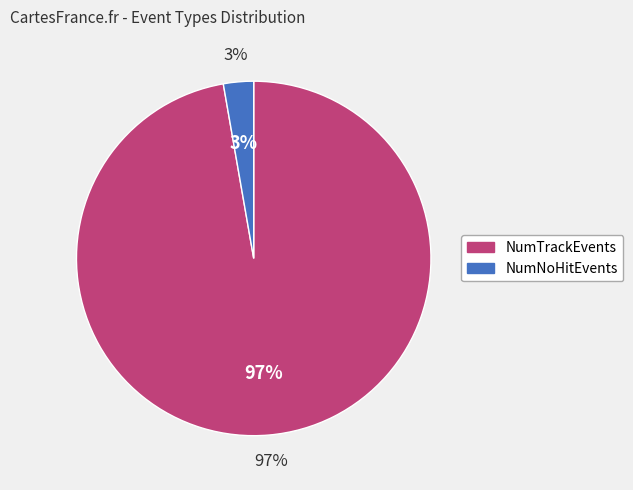

Does any single category account for the majority?

Yes